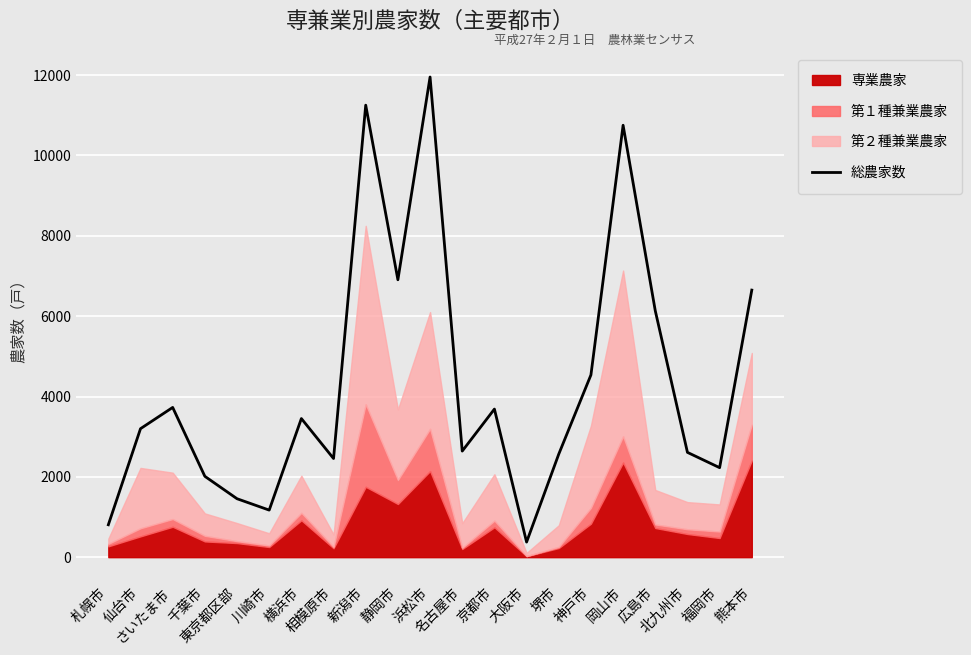

Read the value at 福岡市.

2228